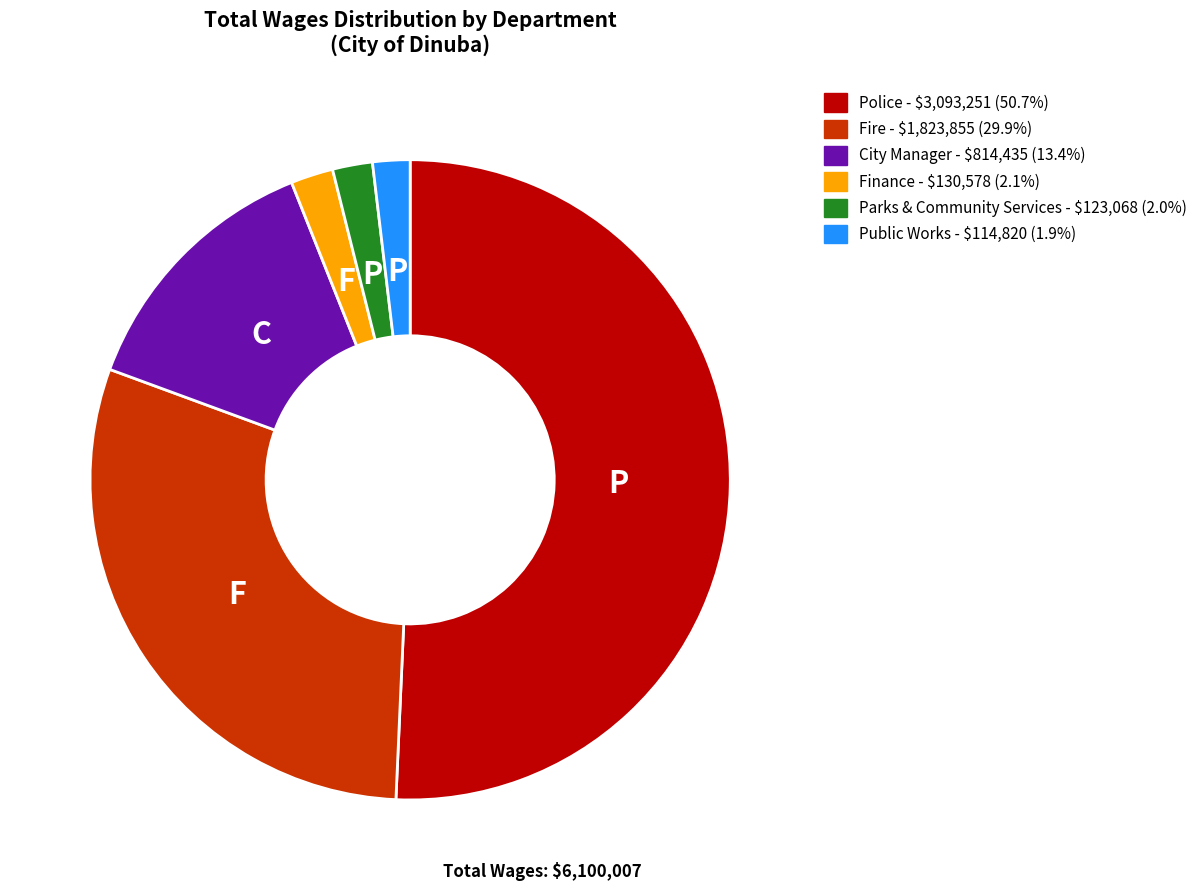

The Public Works slice represents 16% of the pie. True or false?

False